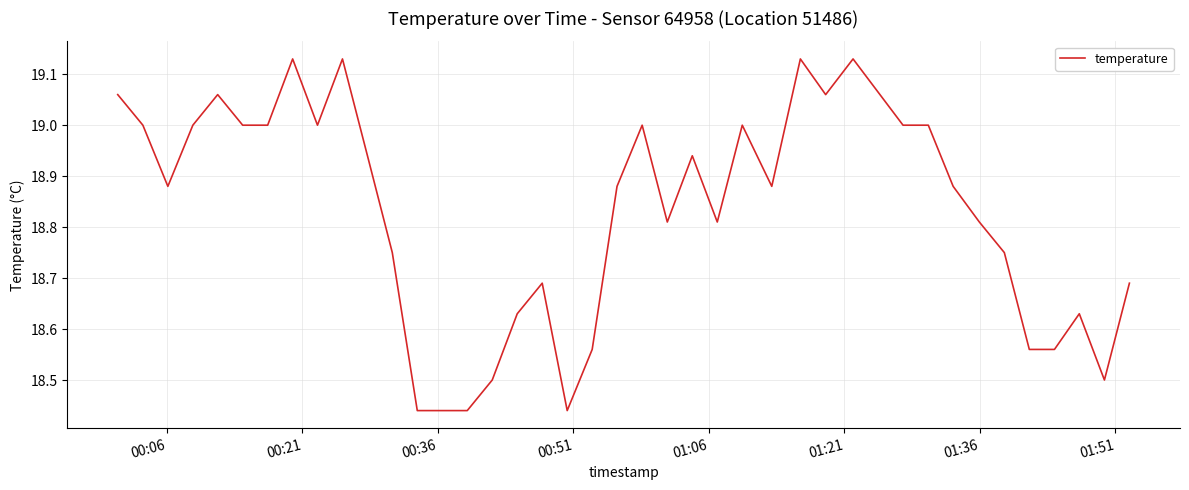

What is the difference between the maximum and minimum values?

0.7